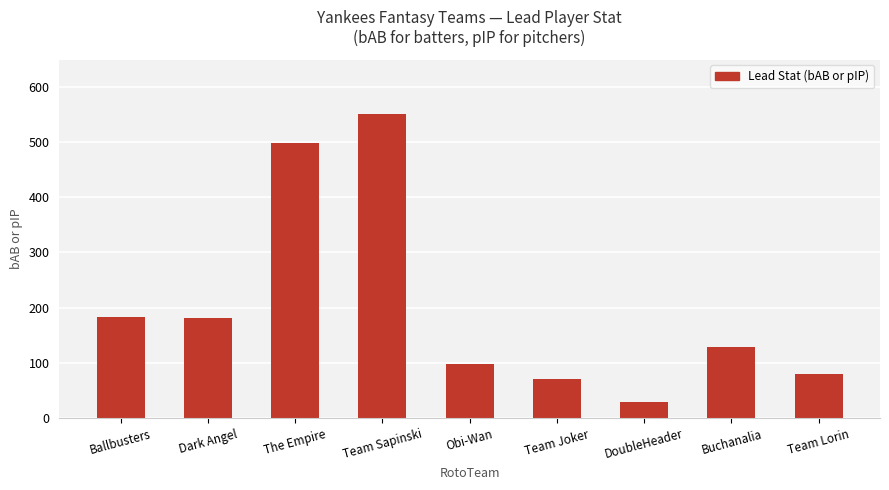

How many bars are there in total?

9